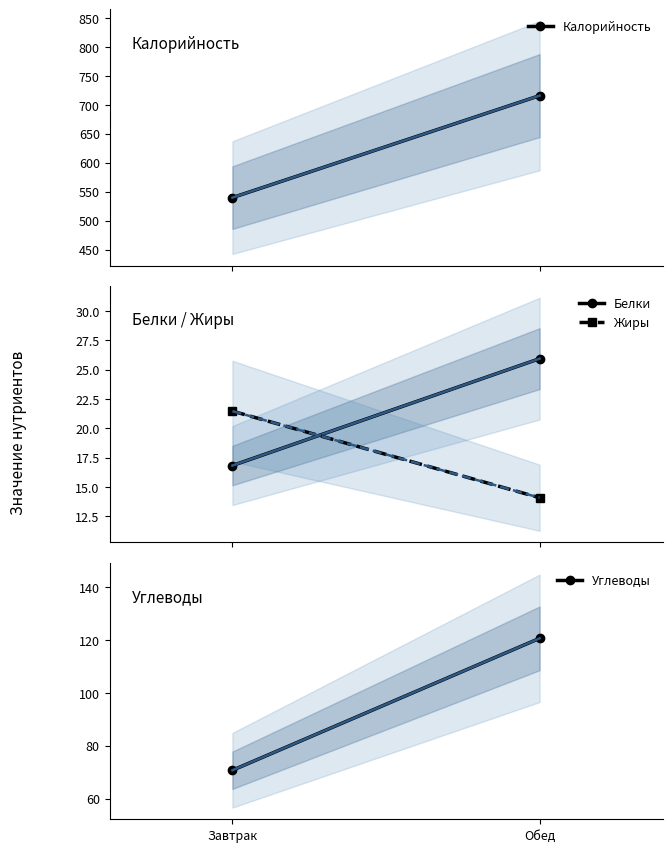

Which series changed the most between Завтрак and Обед?

Калорийность